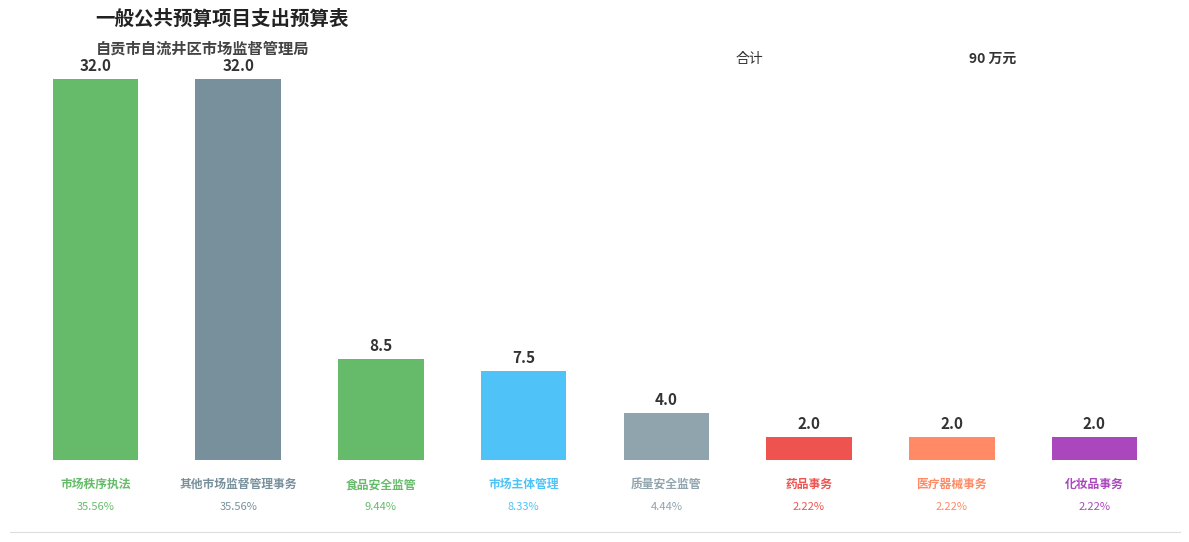

What is the difference between the second highest and second lowest values?

30.0